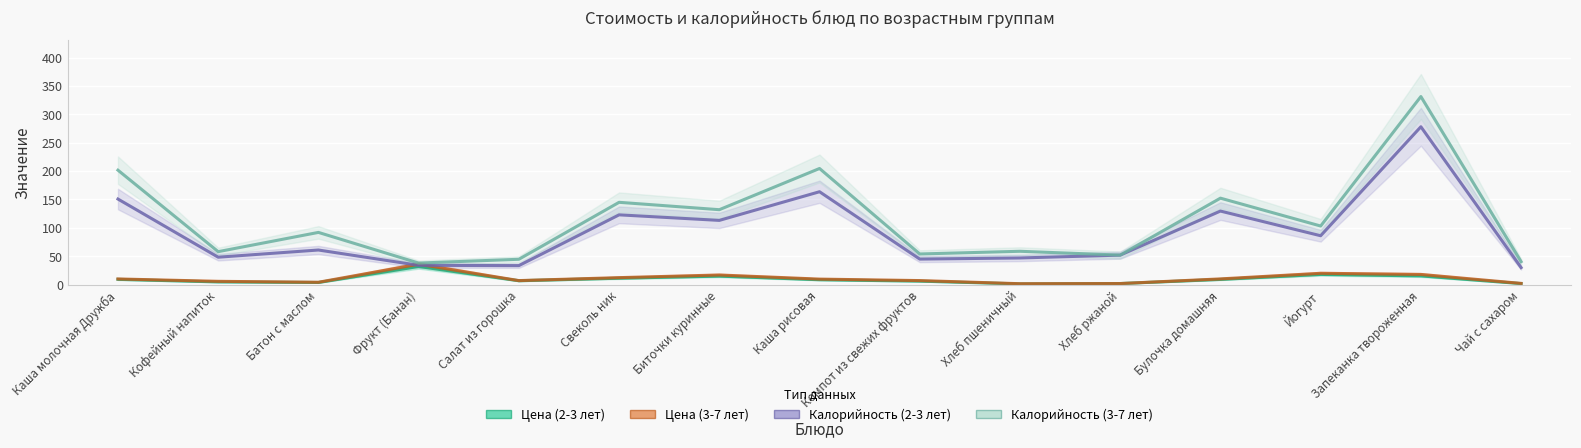

True or false: Калорийность (2-3 лет) and Цена (3-7 лет) cross at least once.

True